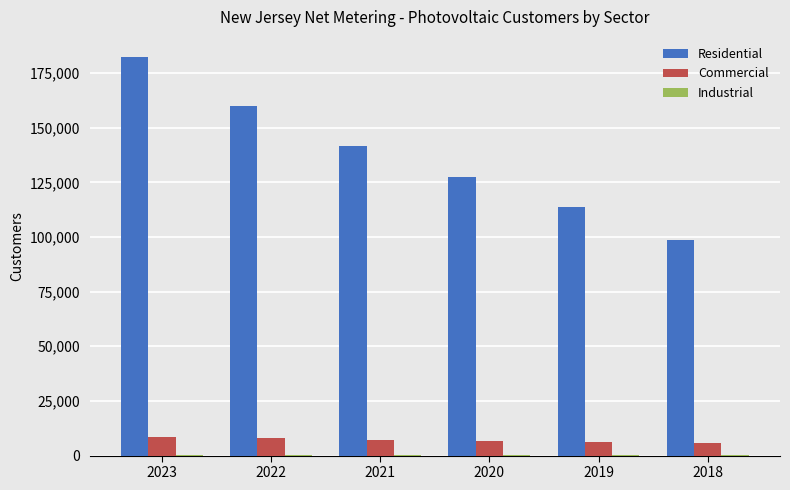

How many groups of bars are there?

6